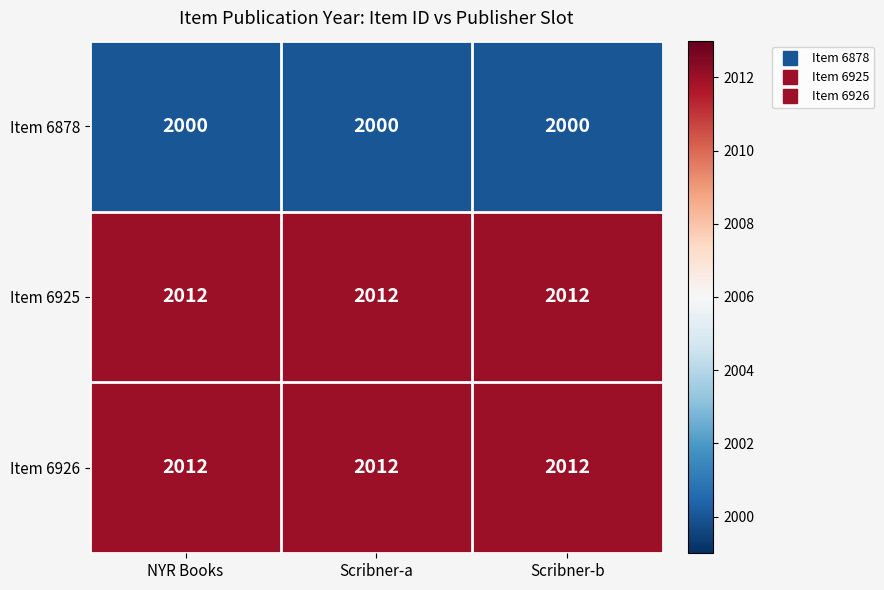

Is the value of Item 6878 at NYR Books greater than the value of Item 6925 at Scribner-b?

No